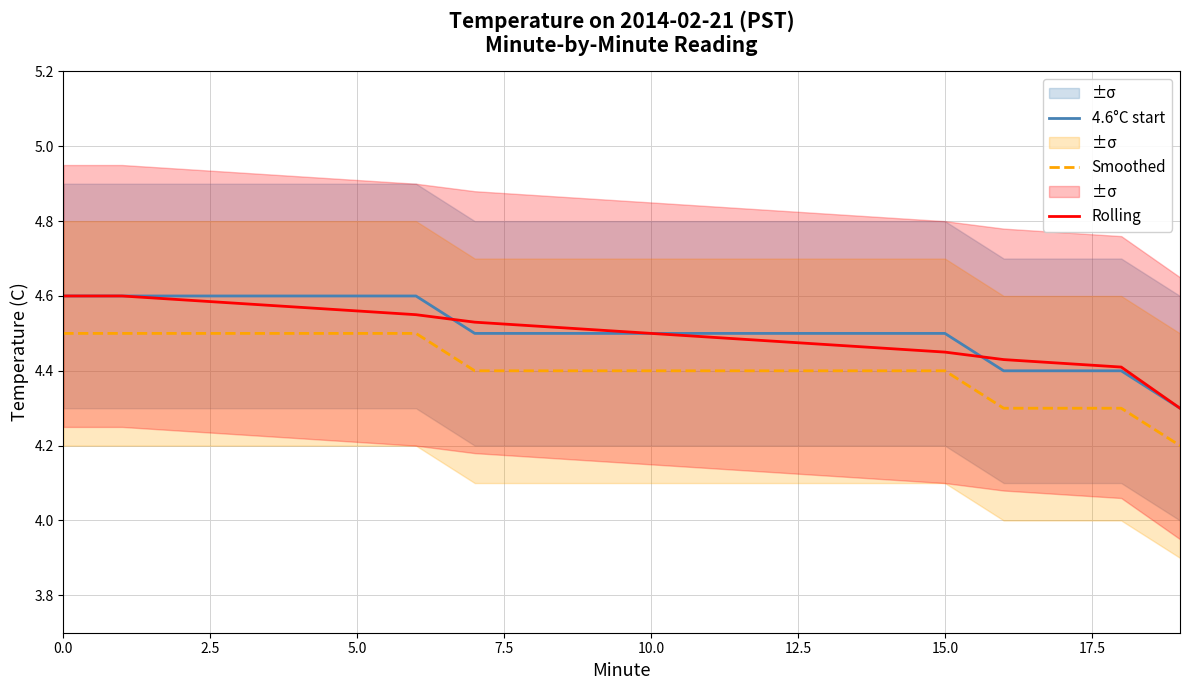

The Smoothed series shows 2.6 at 5.0. True or false?

False